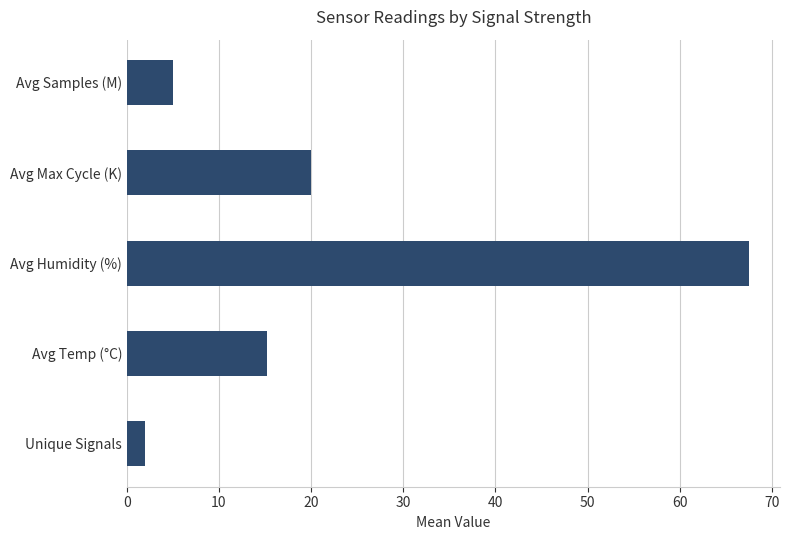

What is the average value?

22.0